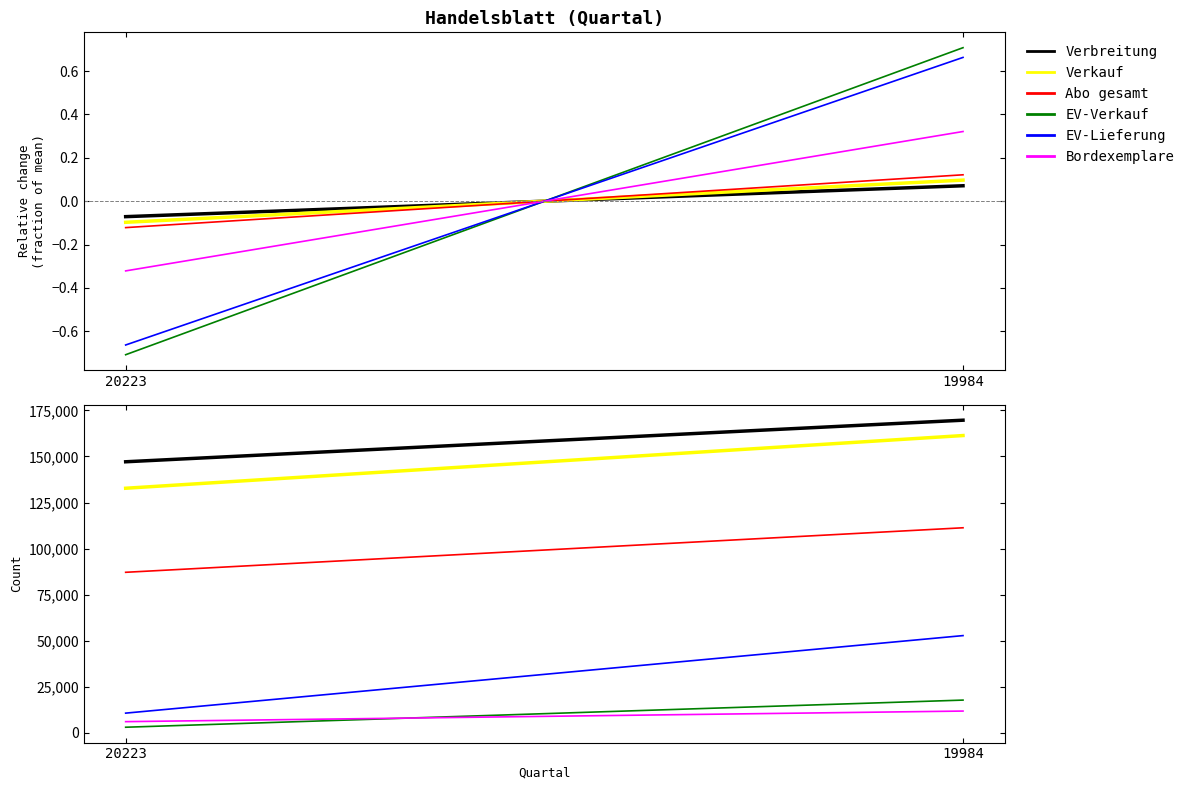

At which label is Abo gesamt closest to 99205?

20223